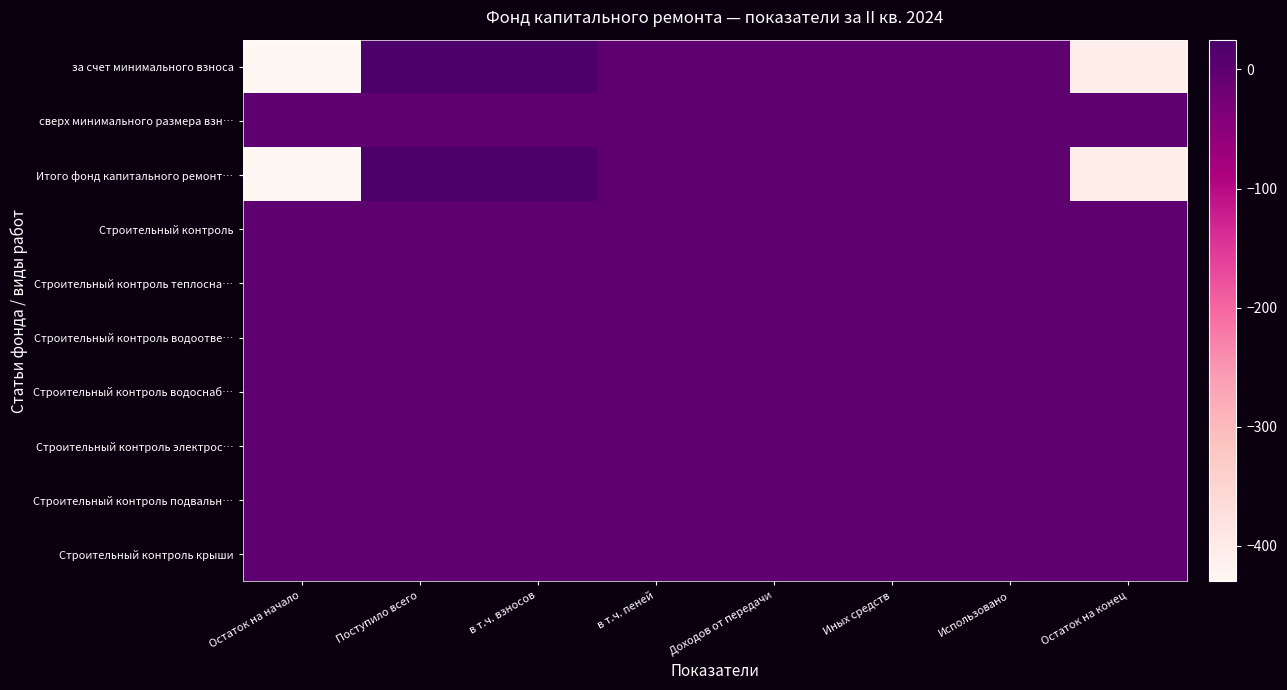

At which category is the sum across all series the highest?

Поступило всего